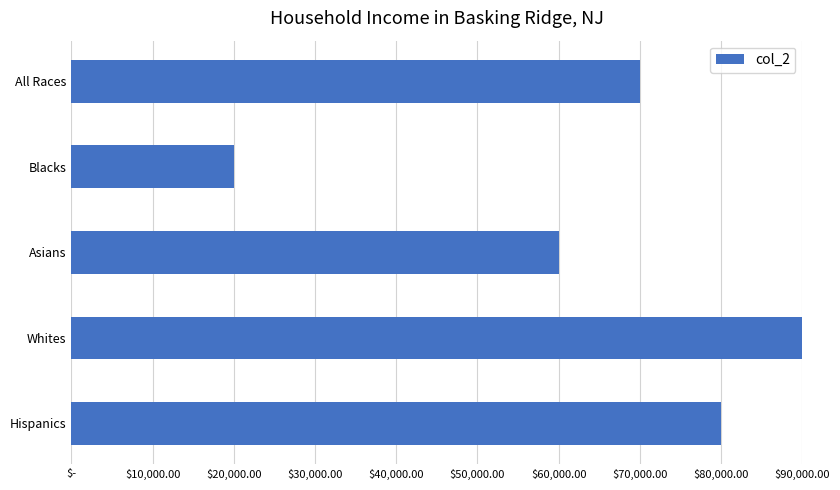

Are the bars horizontal?

Yes